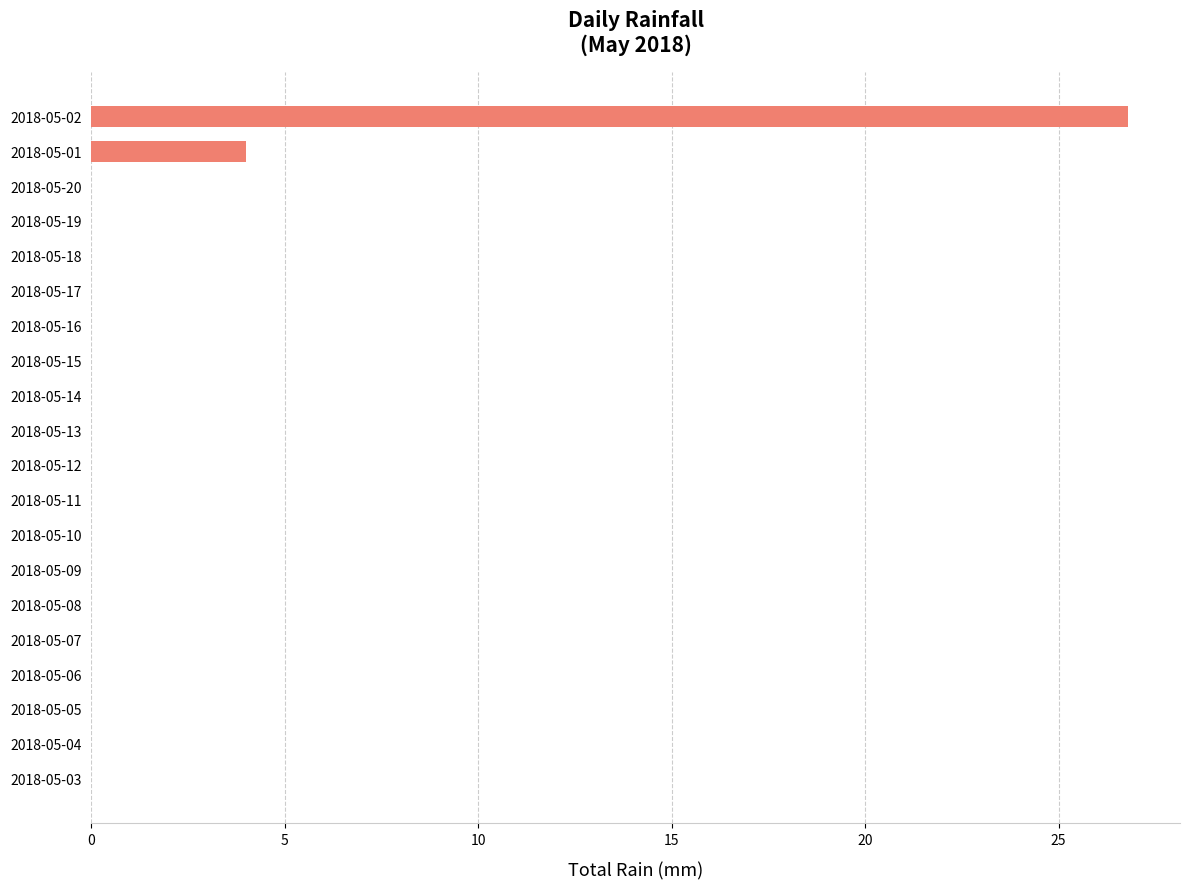

Reading bottom to top, what are all the values shown in this chart?

2018-05-03=0.0	2018-05-04=0.0	2018-05-05=0.0	2018-05-06=0.0	2018-05-07=0.0	2018-05-08=0.0	2018-05-09=0.0	2018-05-10=0.0	2018-05-11=0.0	2018-05-12=0.0	2018-05-13=0.0	2018-05-14=0.0	2018-05-15=0.0	2018-05-16=0.0	2018-05-17=0.0	2018-05-18=0.0	2018-05-19=0.0	2018-05-20=0.0	2018-05-01=4.0	2018-05-02=26.8